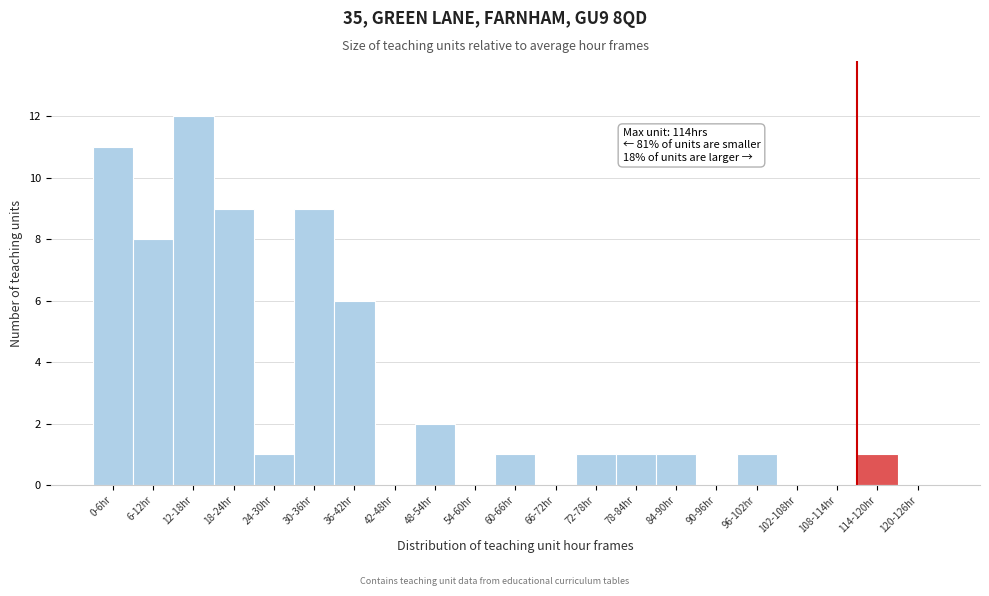

Reading left to right, what are all the values shown in this chart?

0-6hr=11	6-12hr=8	12-18hr=12	18-24hr=9	24-30hr=1	30-36hr=9	36-42hr=6	42-48hr=0	48-54hr=2	54-60hr=0	60-66hr=1	66-72hr=0	72-78hr=1	78-84hr=1	84-90hr=1	90-96hr=0	96-102hr=1	102-108hr=0	108-114hr=0	114-120hr=1	120-126hr=0